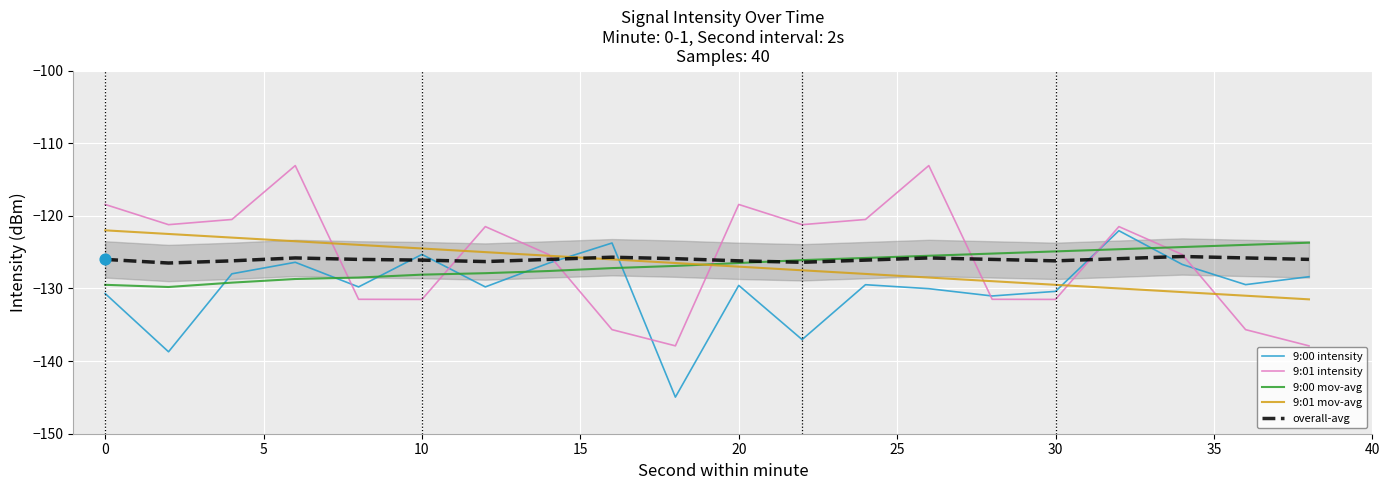

True or false: 9:01 intensity and 9:00 mov-avg cross at least once.

True